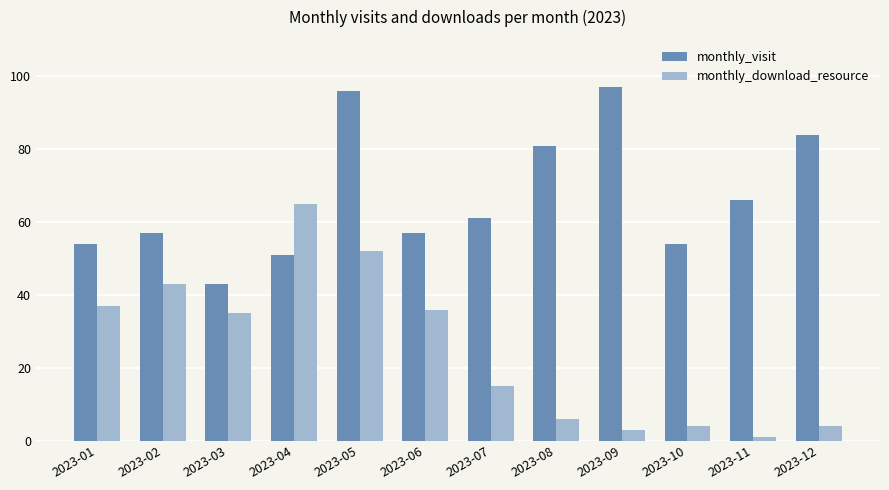

Which series has the largest total across all categories?

monthly_visit